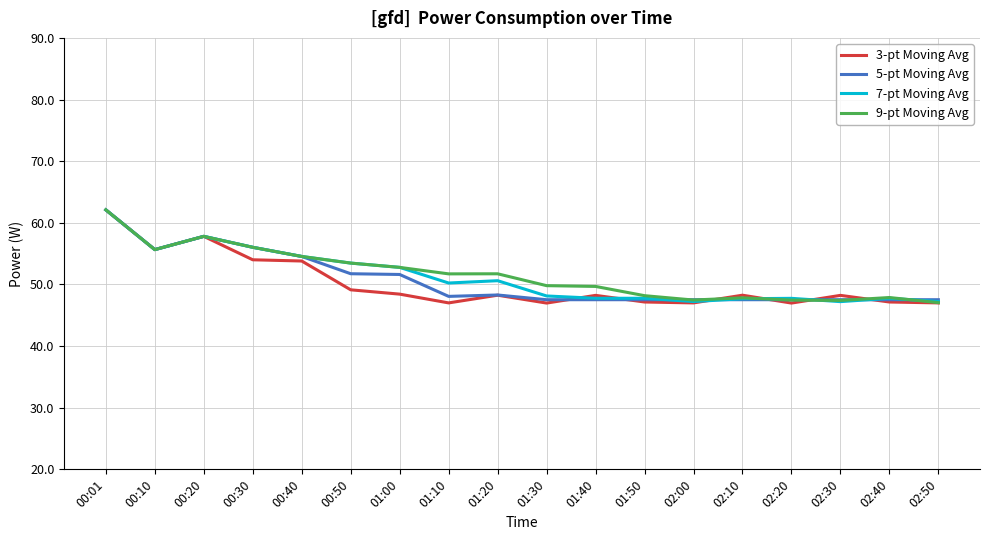

Which series has the largest range (max minus min)?

3-pt Moving Avg